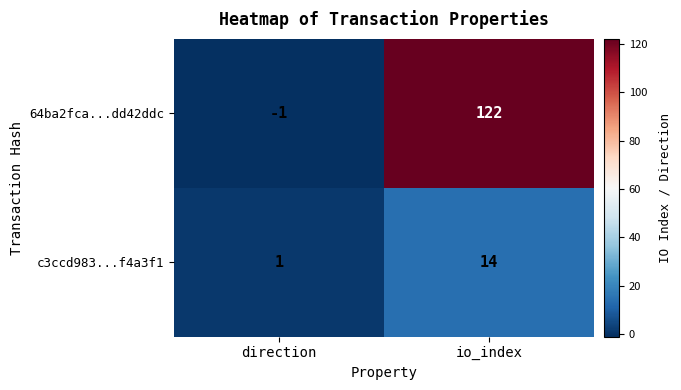

What is the maximum value shown in the chart?

122